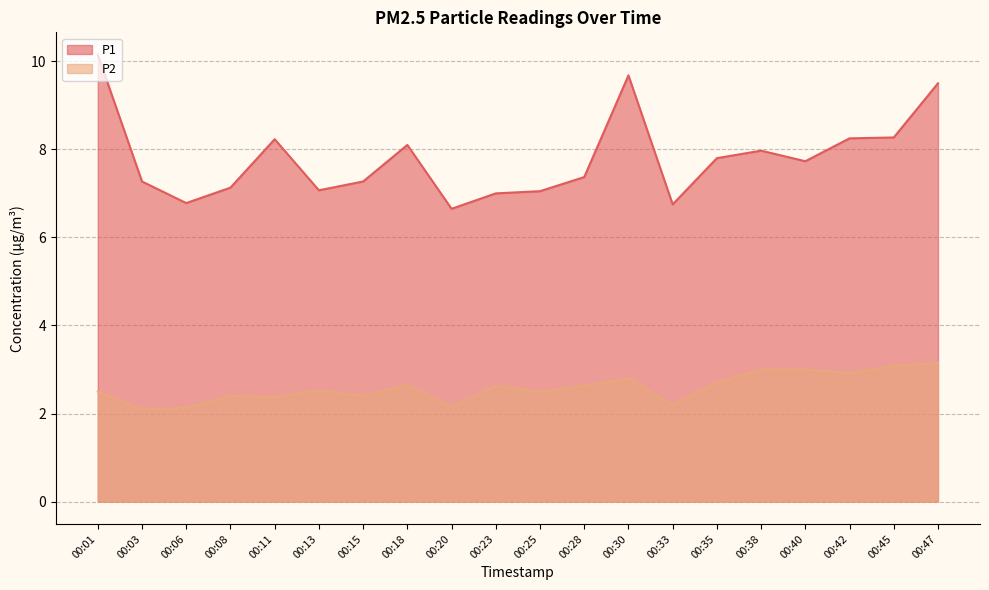

How many data points in P1 are above 7?

16